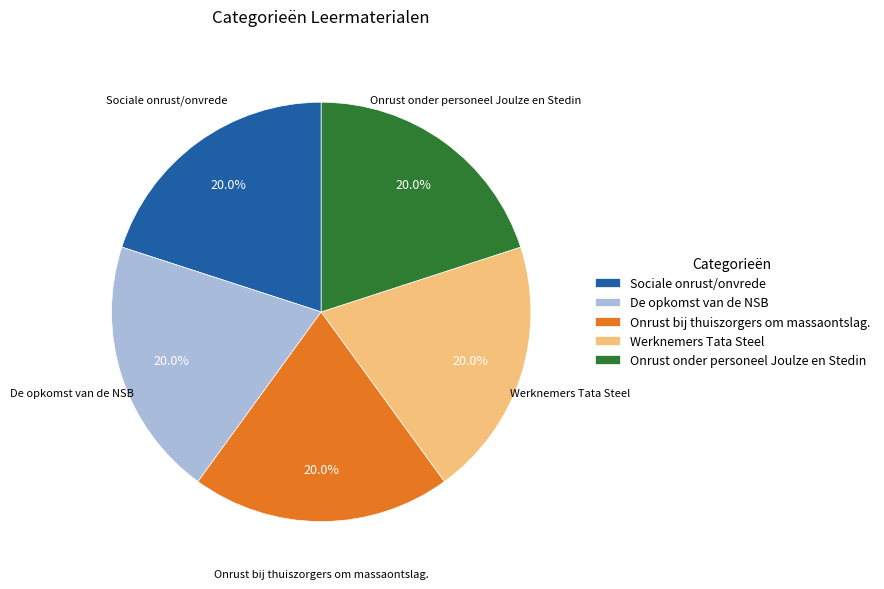

Count the number of slices in the pie.

5